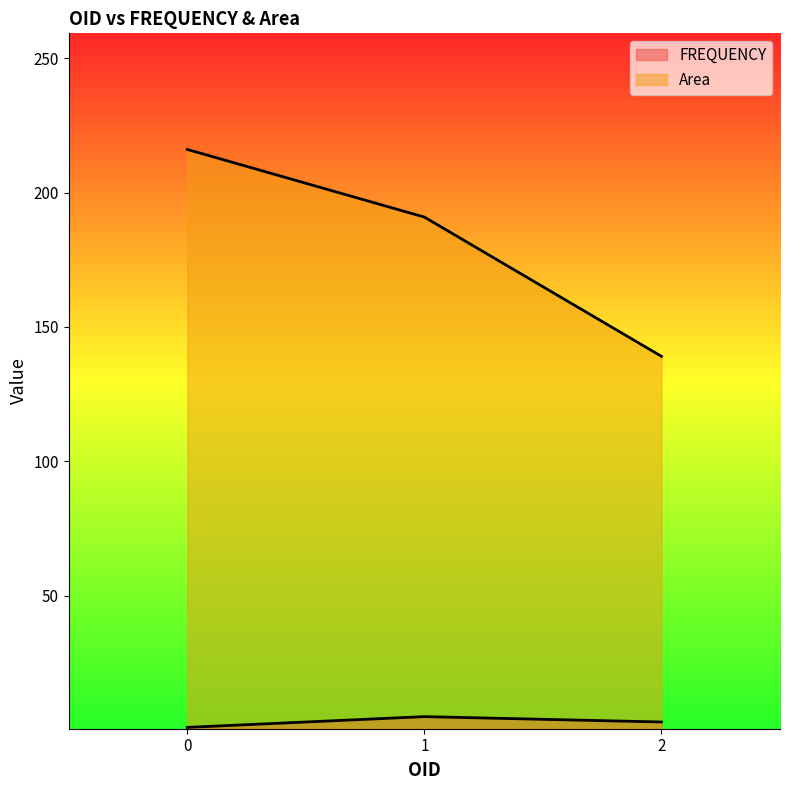

What are all the series names shown in the legend?

FREQUENCY, Area